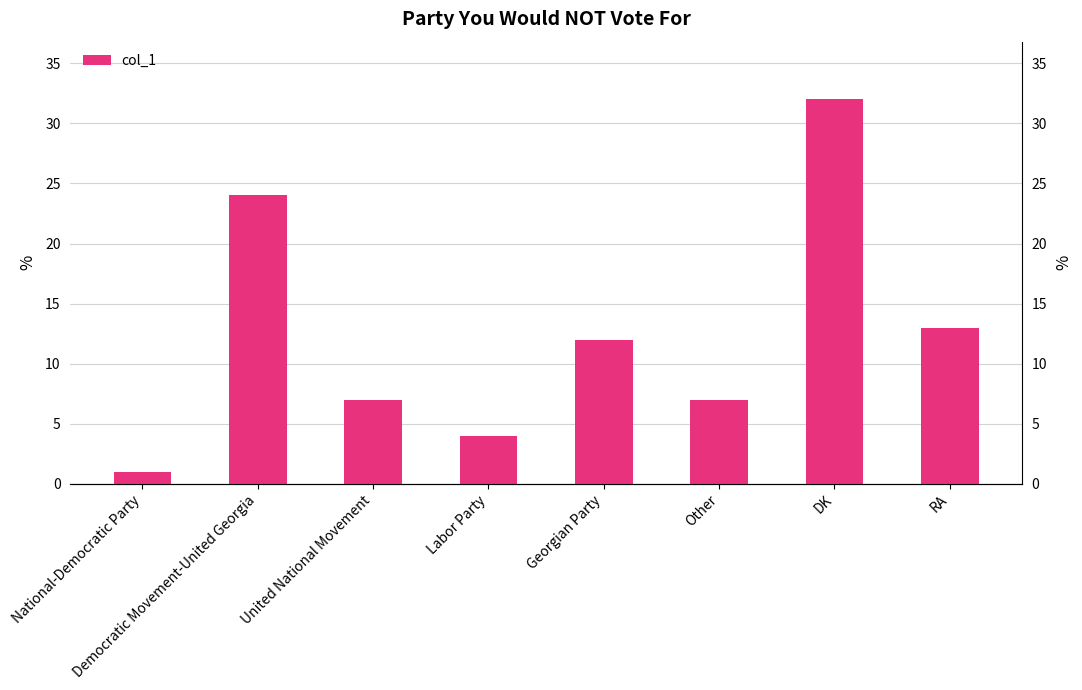

Which has a higher value, Labor Party or RA?

RA